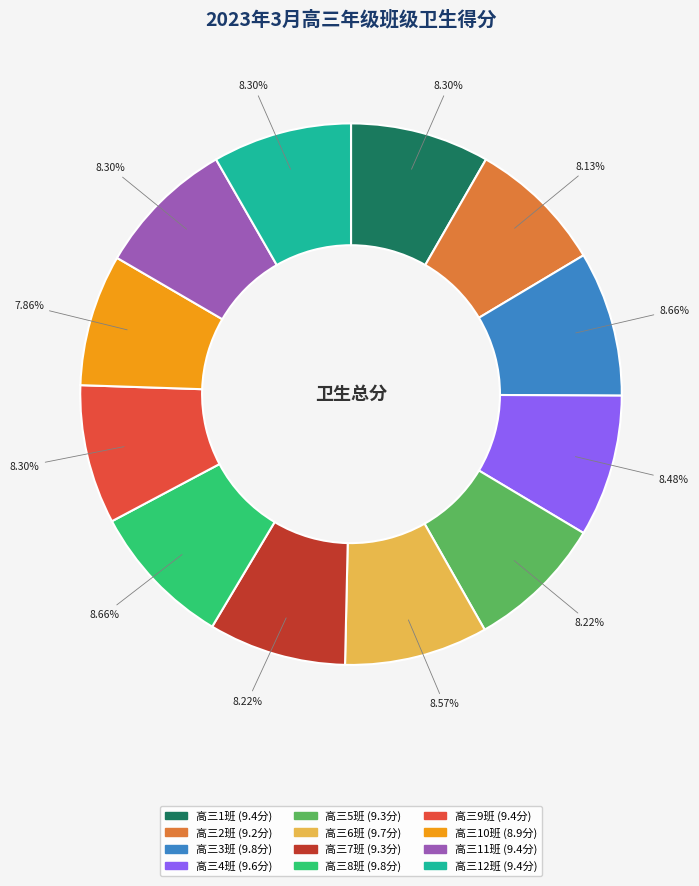

The 高三1班 slice represents 8% of the pie. True or false?

True